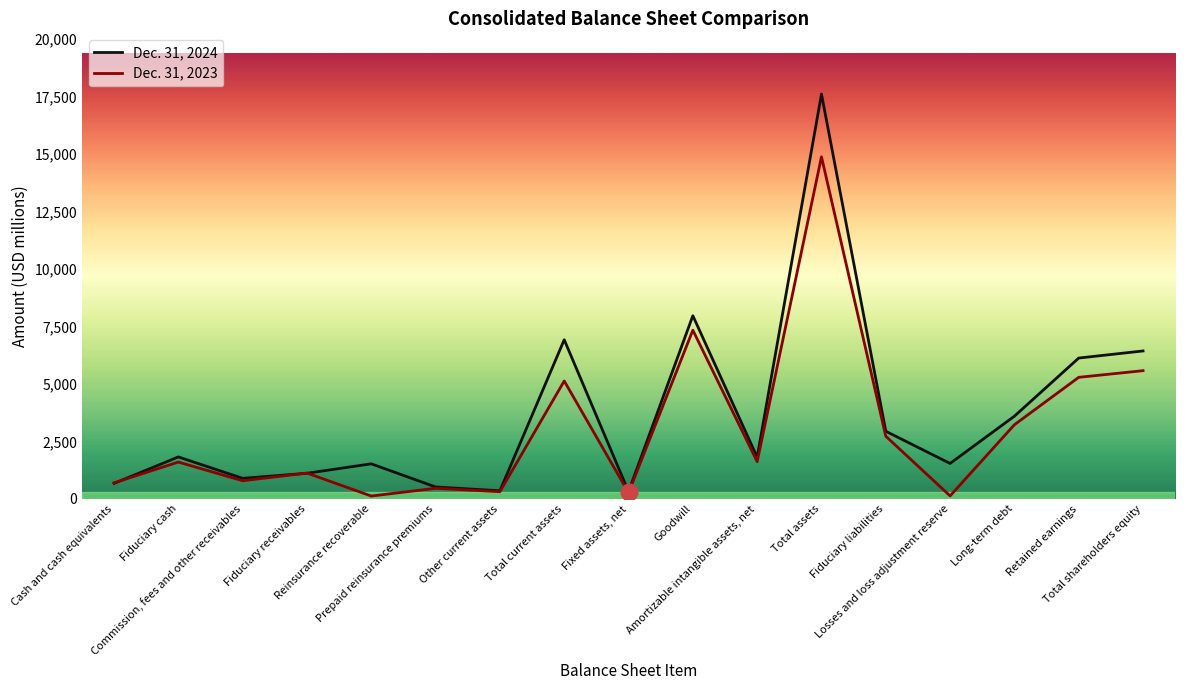

Which series has the largest range (max minus min)?

Dec. 31, 2024